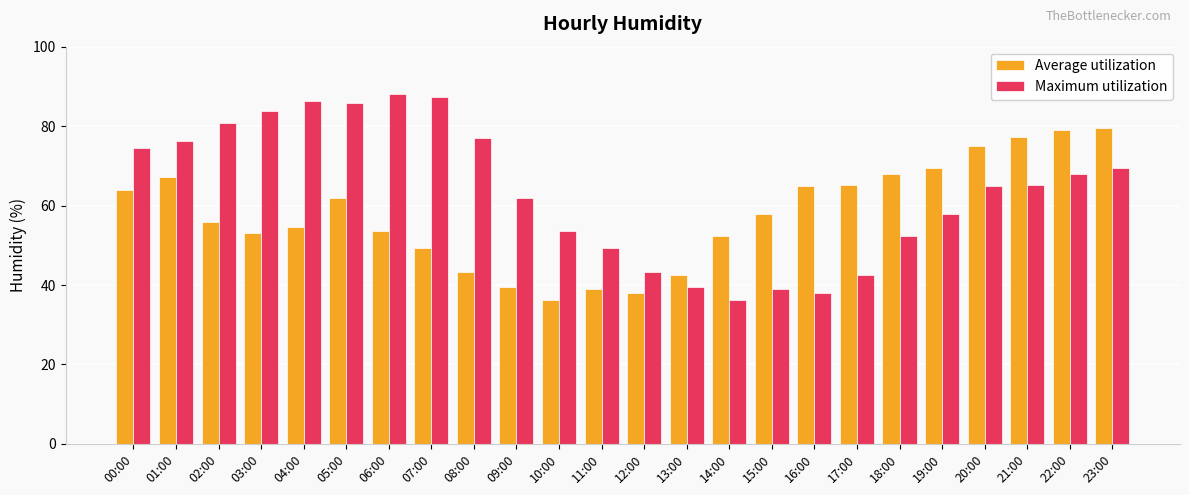

True or false: Maximum utilization has a value of 47.6 at 14:00.

False